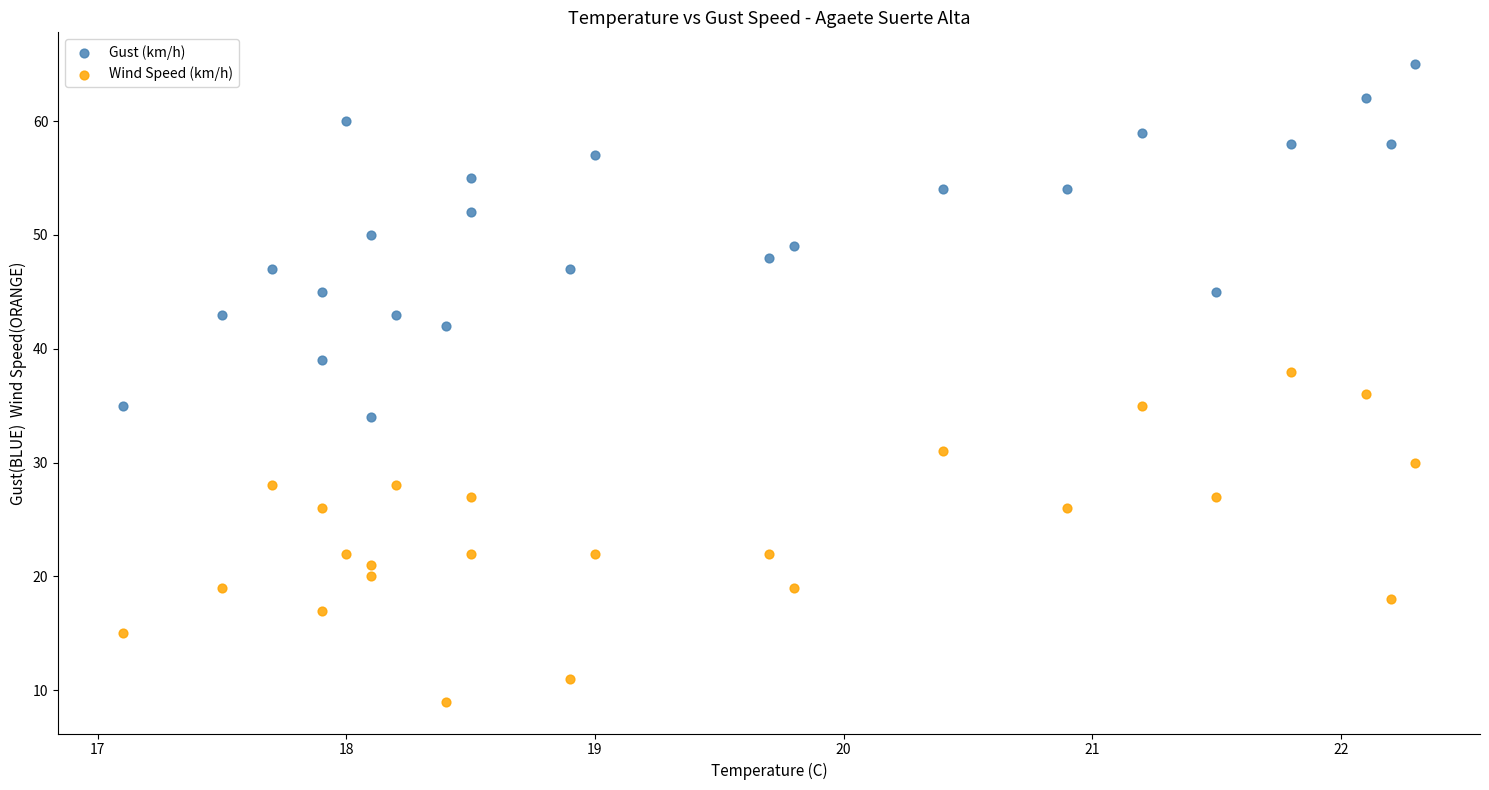

Across all data points, what is the range of Y values (max minus min)?

56